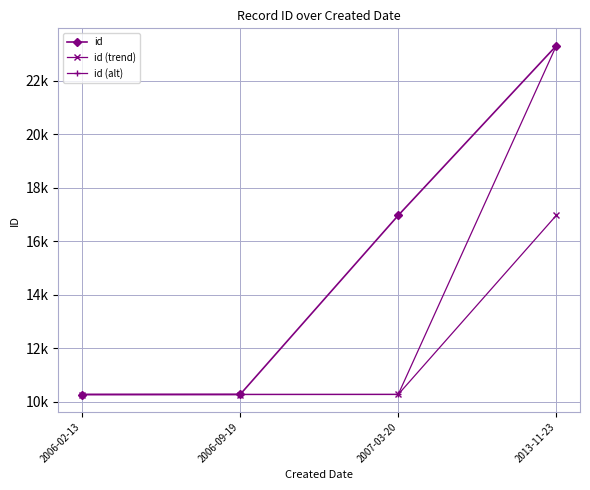

Where is id nearest to the value 16788?

2007-03-20